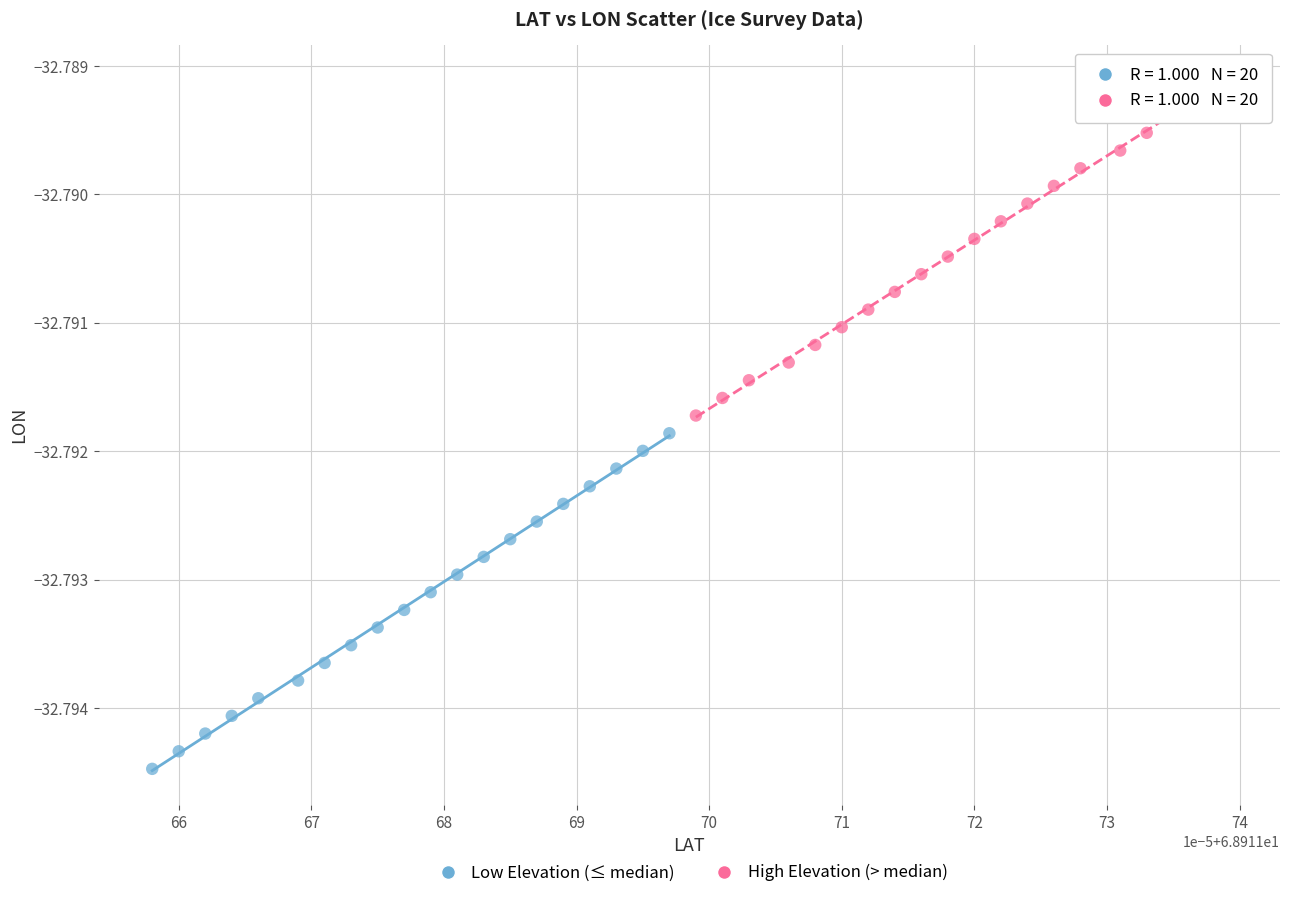

Which series reaches the maximum Y coordinate?

High Elevation (> median)